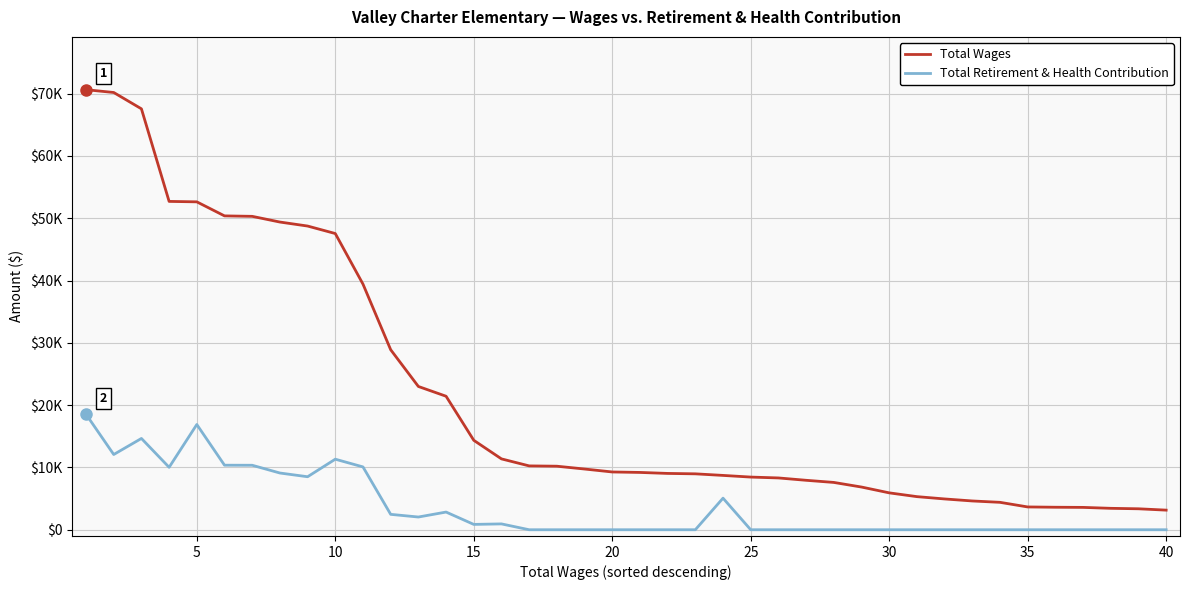

What are all the series names shown in the legend?

Total Wages, Total Retirement & Health Contribution